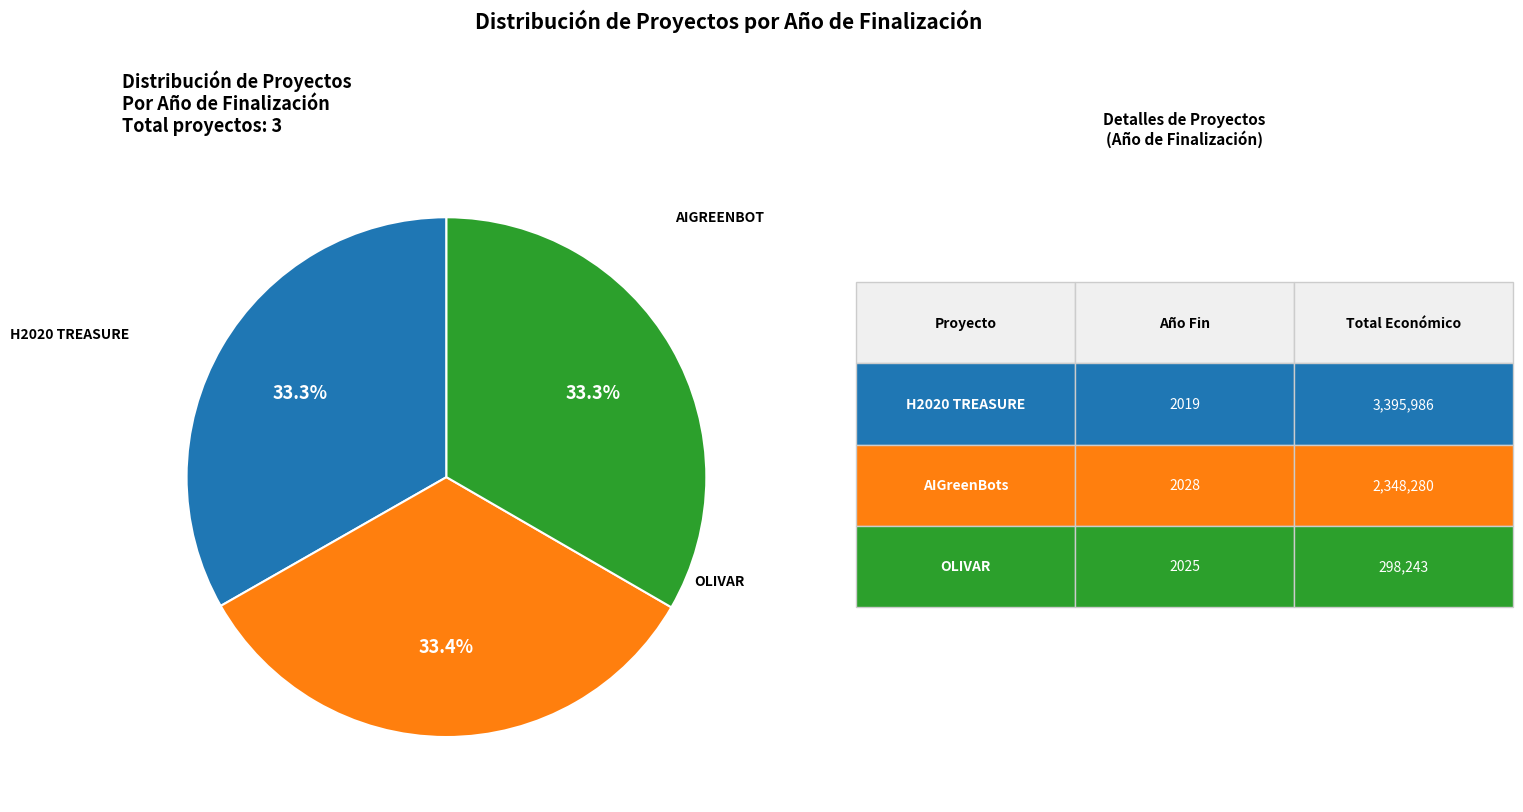

Is there any slice that represents more than half of the pie?

No